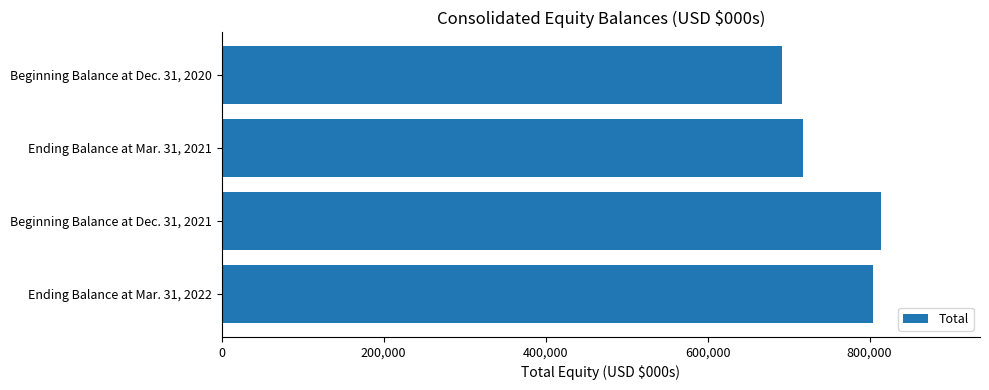

Reading bottom to top, list all the values displayed in this chart.

804139	814193	717466	692460